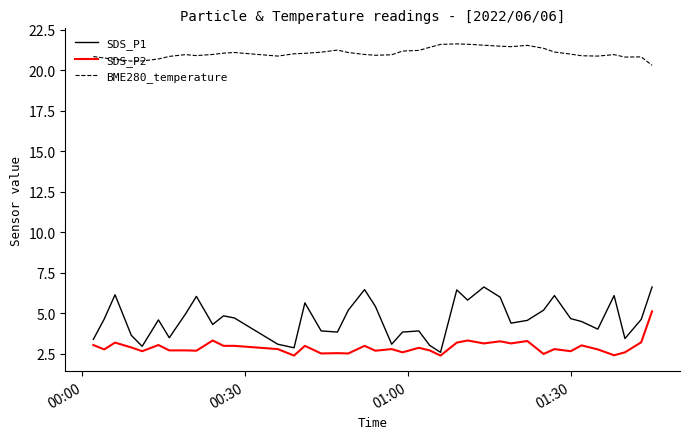

Which series has the largest range (max minus min)?

SDS_P1